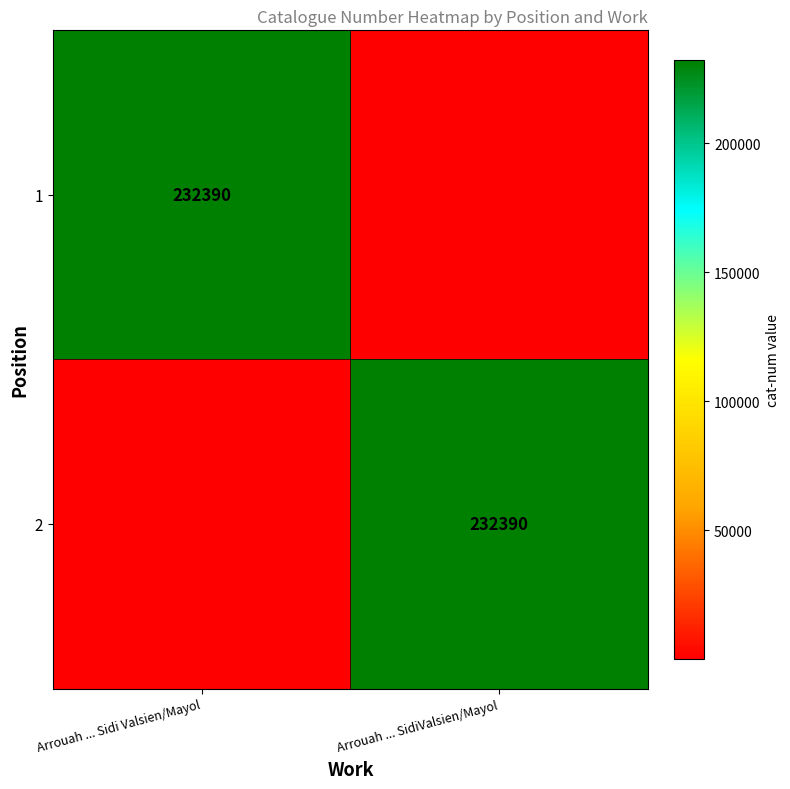

What is the total value across all series at Arrouah ... SidiValsien/Mayol?

232391